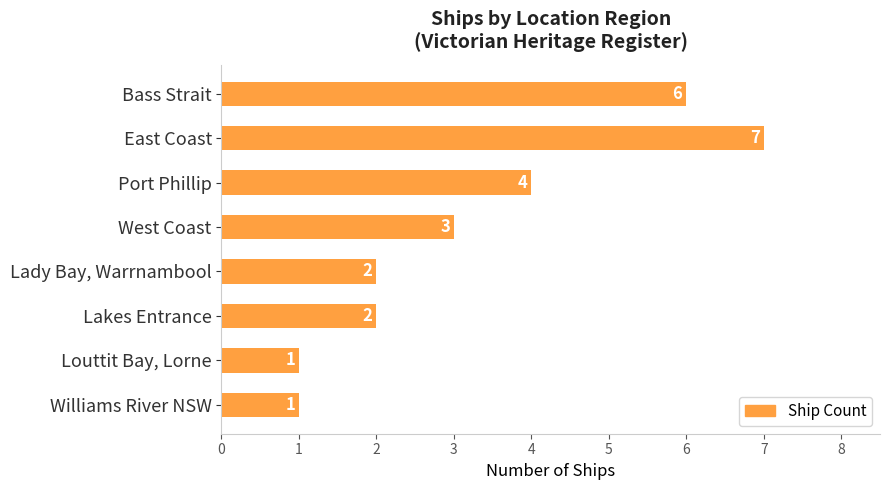

What is the difference between the maximum and minimum values?

6